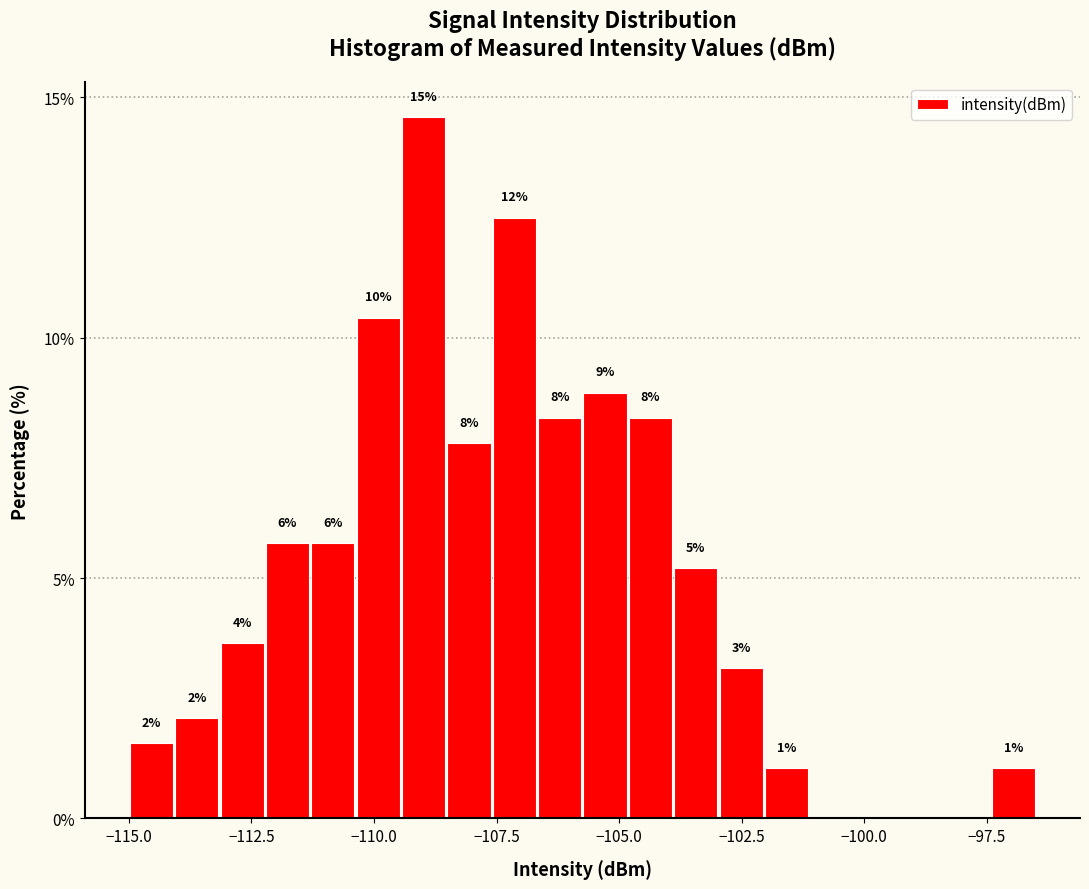

Read against the x-axis, roughly where is the centre of the tallest bar?

-109.0